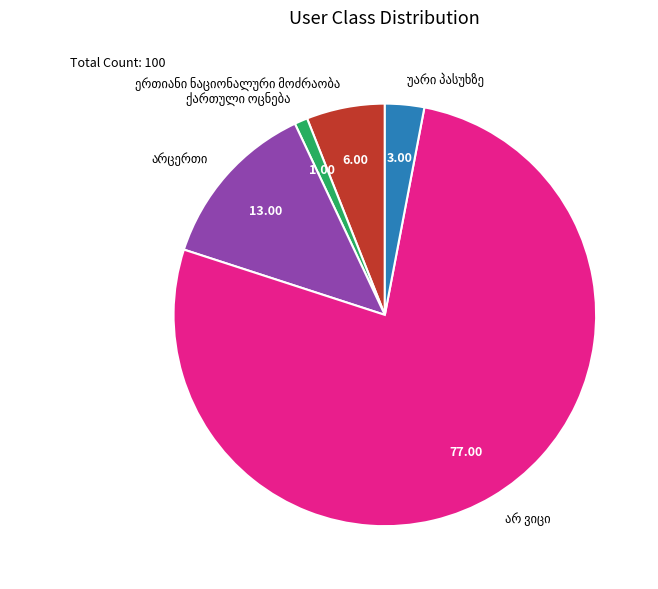

Is there a majority slice in this chart?

Yes